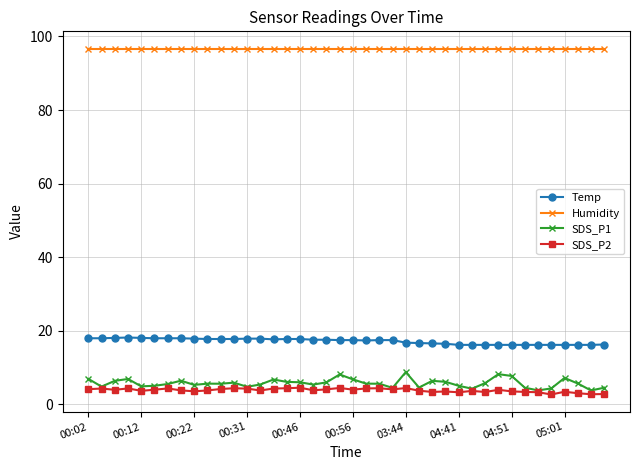

Which series has the widest spread of values?

SDS_P1